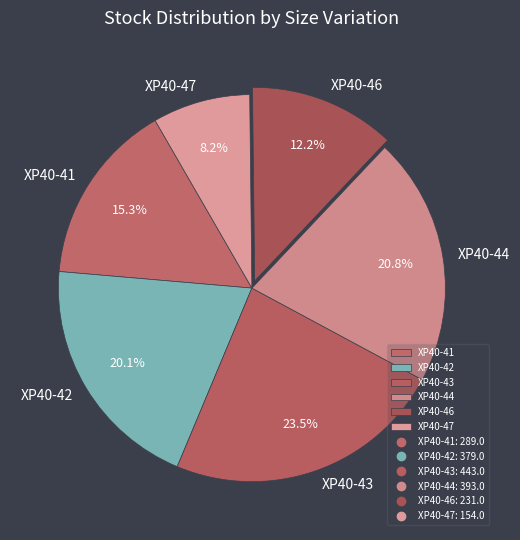

Rank the categories by value from lowest to highest.

XP40-47, XP40-46, XP40-41, XP40-42, XP40-44, XP40-43